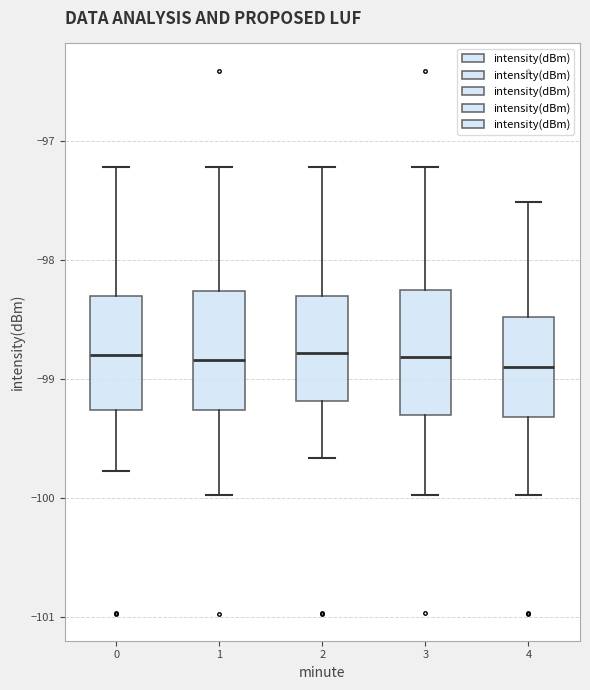

Reading left to right, read every box against the y-axis: the position of its median line, the range the box covers, and the ends of its whiskers. The values are not printed on the chart, so give them approximately, as read against the axis.

0: median -98.8, box -99.3 to -98.3, whiskers -99.8 to -97.2
1: median -98.8, box -99.3 to -98.3, whiskers -100.0 to -97.2
2: median -98.8, box -99.2 to -98.3, whiskers -99.7 to -97.2
3: median -98.8, box -99.3 to -98.3, whiskers -100.0 to -97.2
4: median -98.9, box -99.3 to -98.5, whiskers -100.0 to -97.5